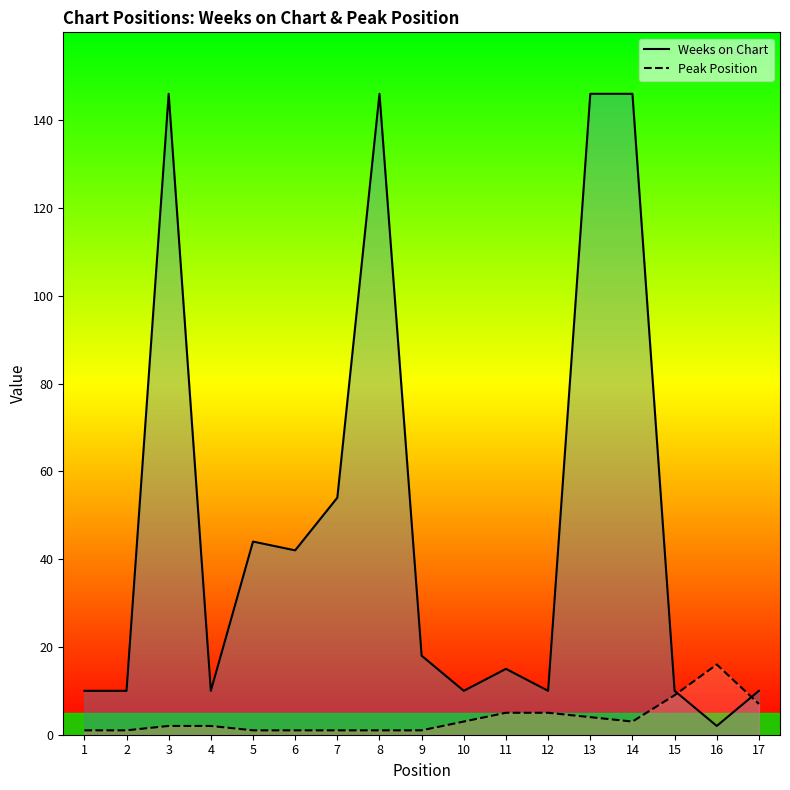

What is the spread (max minus min) of values at 8?

145